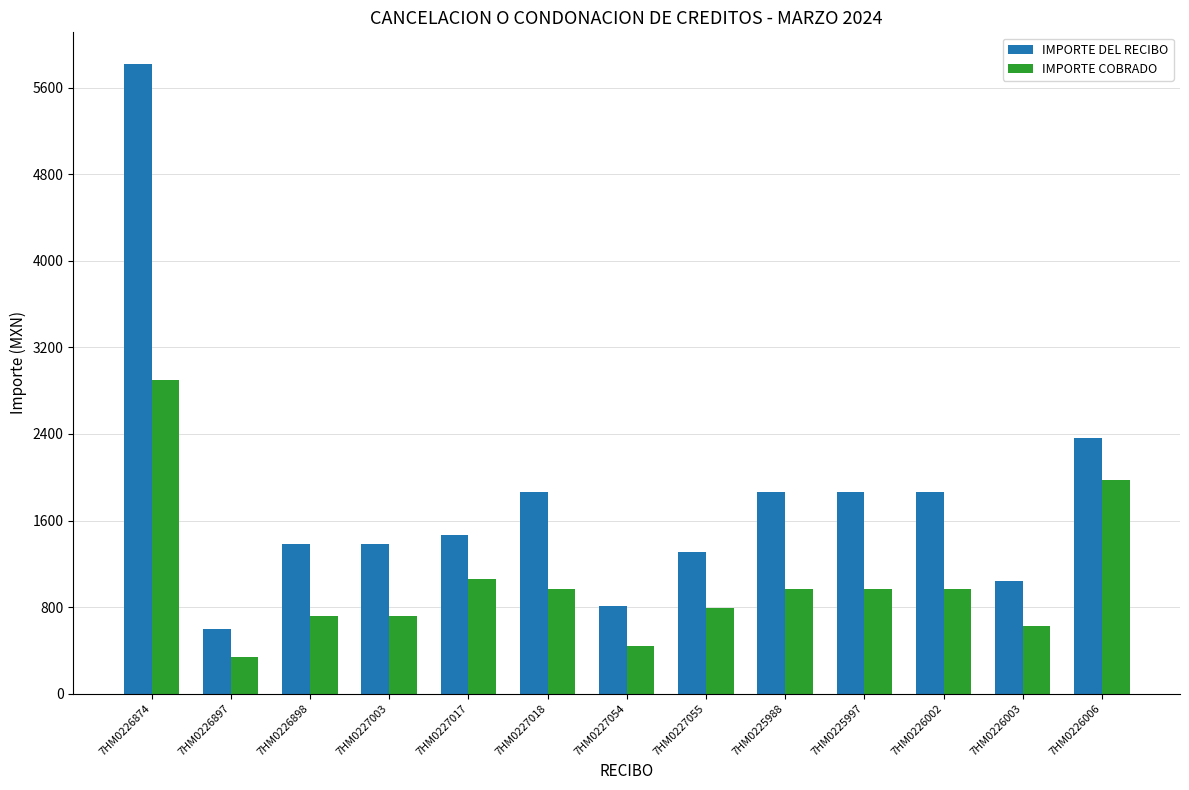

What are all the series names shown in the legend?

IMPORTE DEL RECIBO, IMPORTE COBRADO